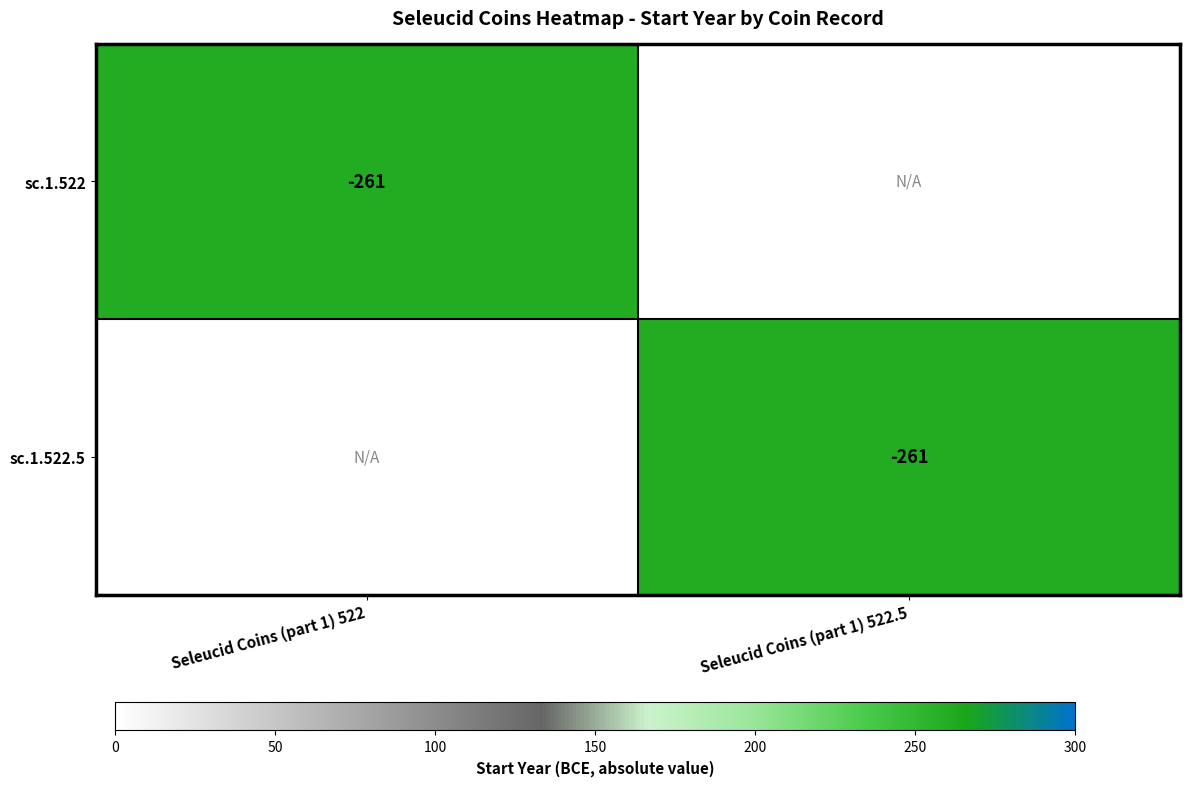

The sc.1.522.5 series shows -429 at Seleucid Coins (part 1) 522.5. True or false?

False